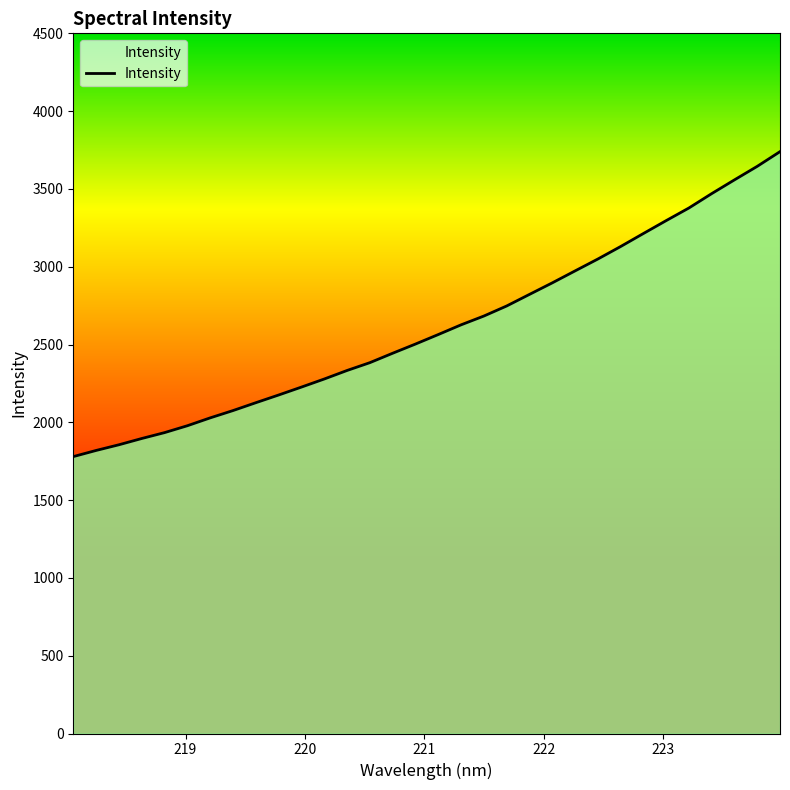

What is the difference between the maximum and minimum values?

1960.0